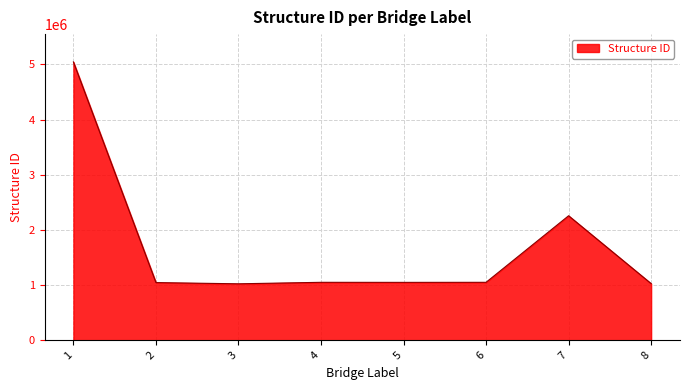

Approximately how many times larger is the value at 3 compared to 8?

1.0